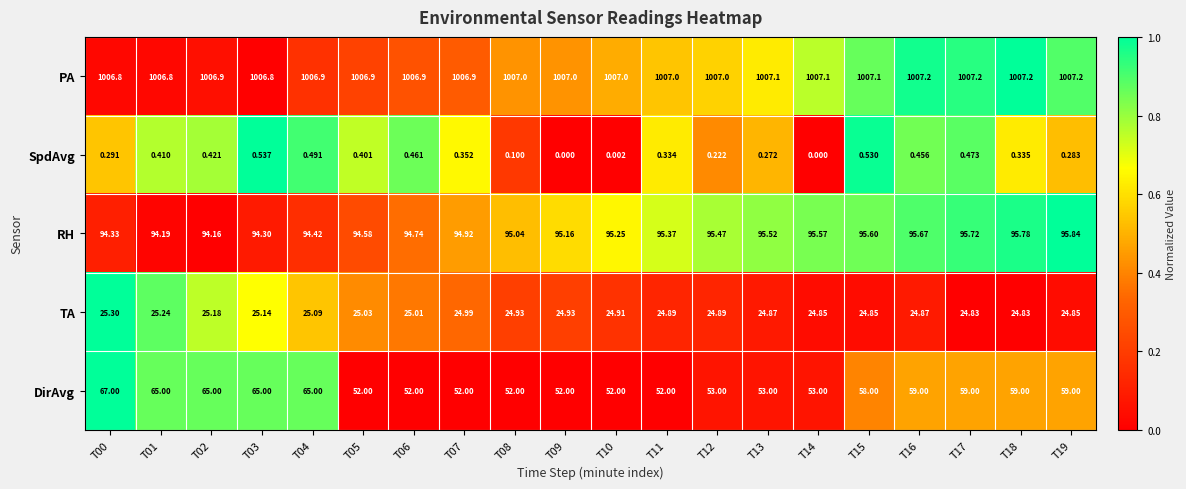

Rank the series at T03 from lowest to highest value.

SpdAvg, TA, DirAvg, RH, PA